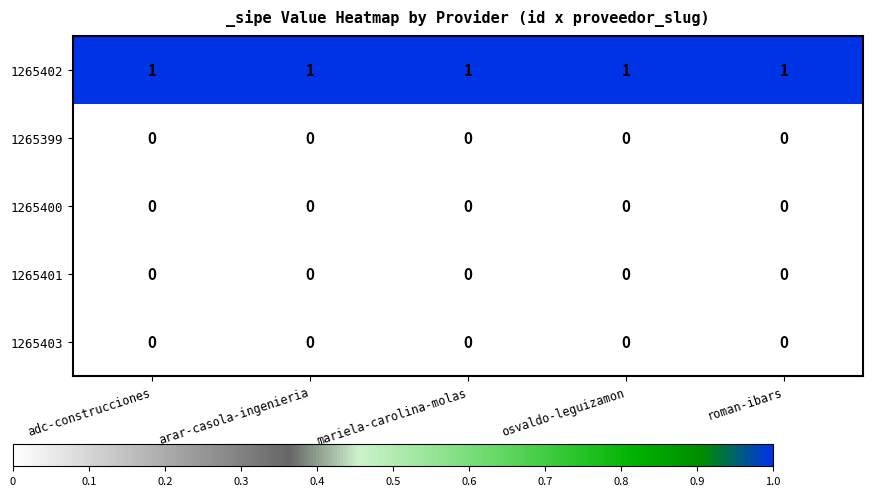

What is the maximum value shown in the chart?

1